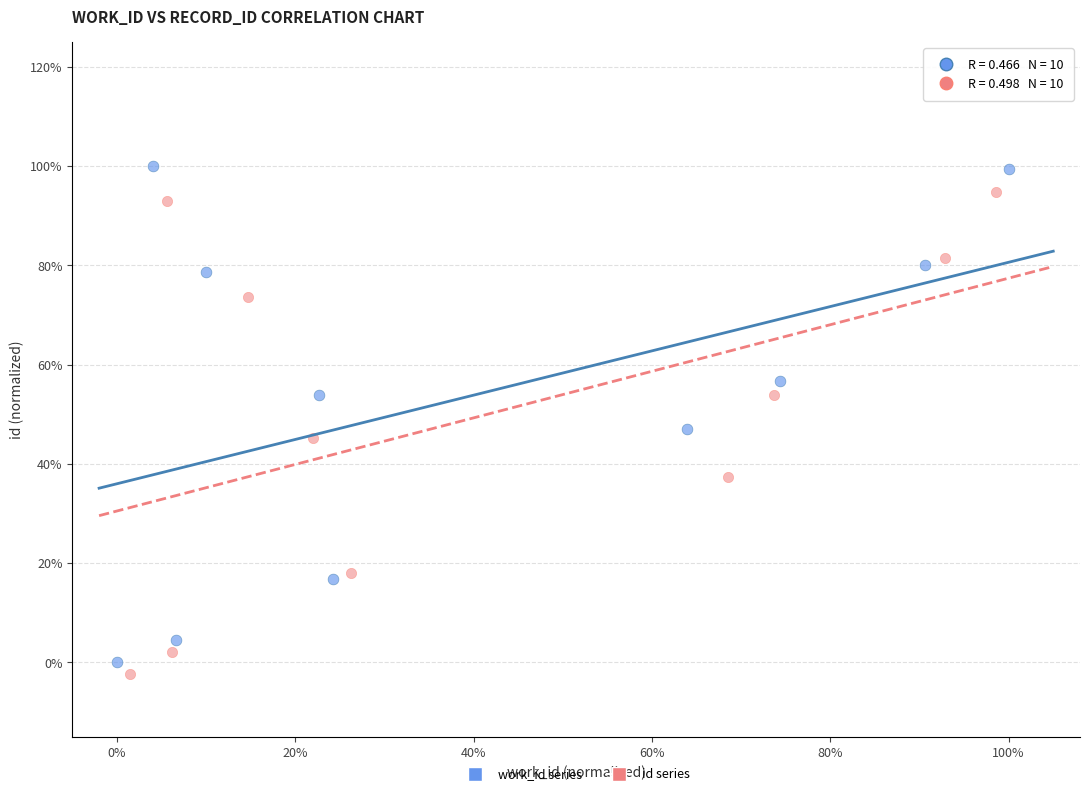

What are all the series names shown in the legend?

work_id series, id series